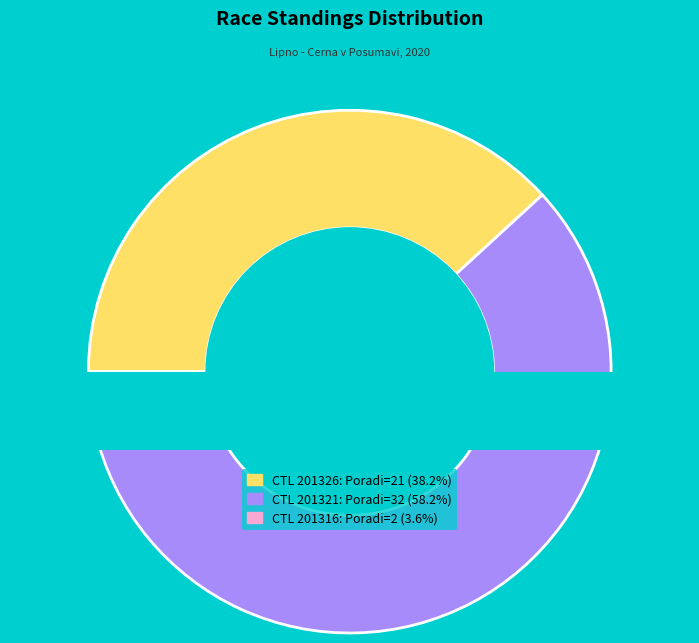

Which slice is the largest?

201321